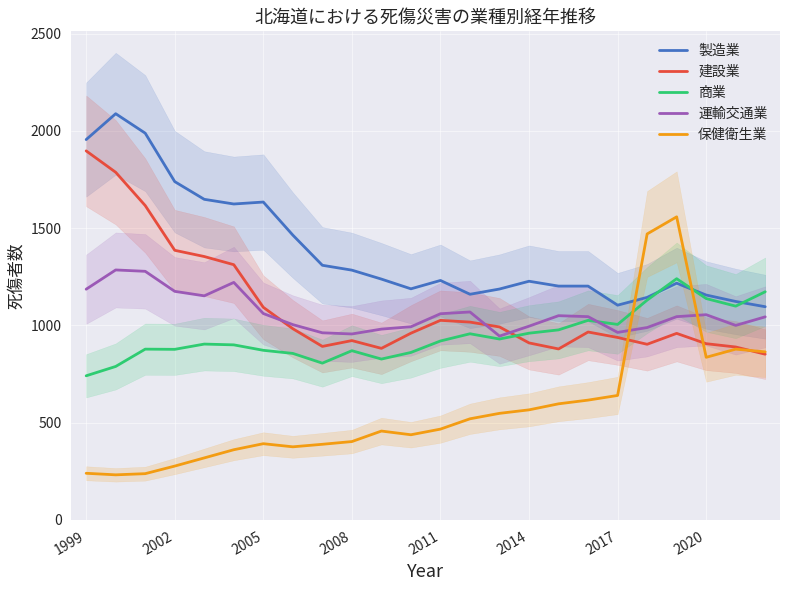

Is it true that 製造業 equals 1227 at 2014?

True